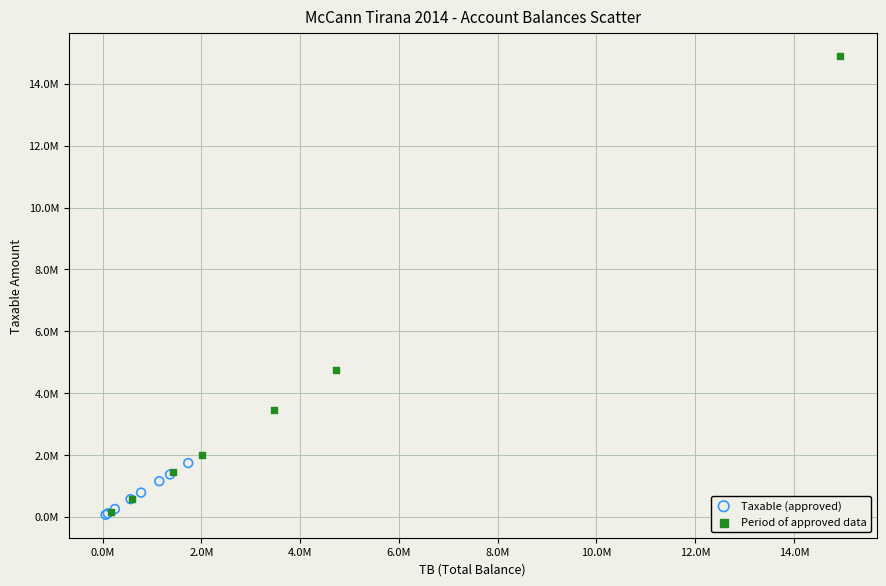

What are all the series names shown in the legend?

Taxable (approved), Period of approved data